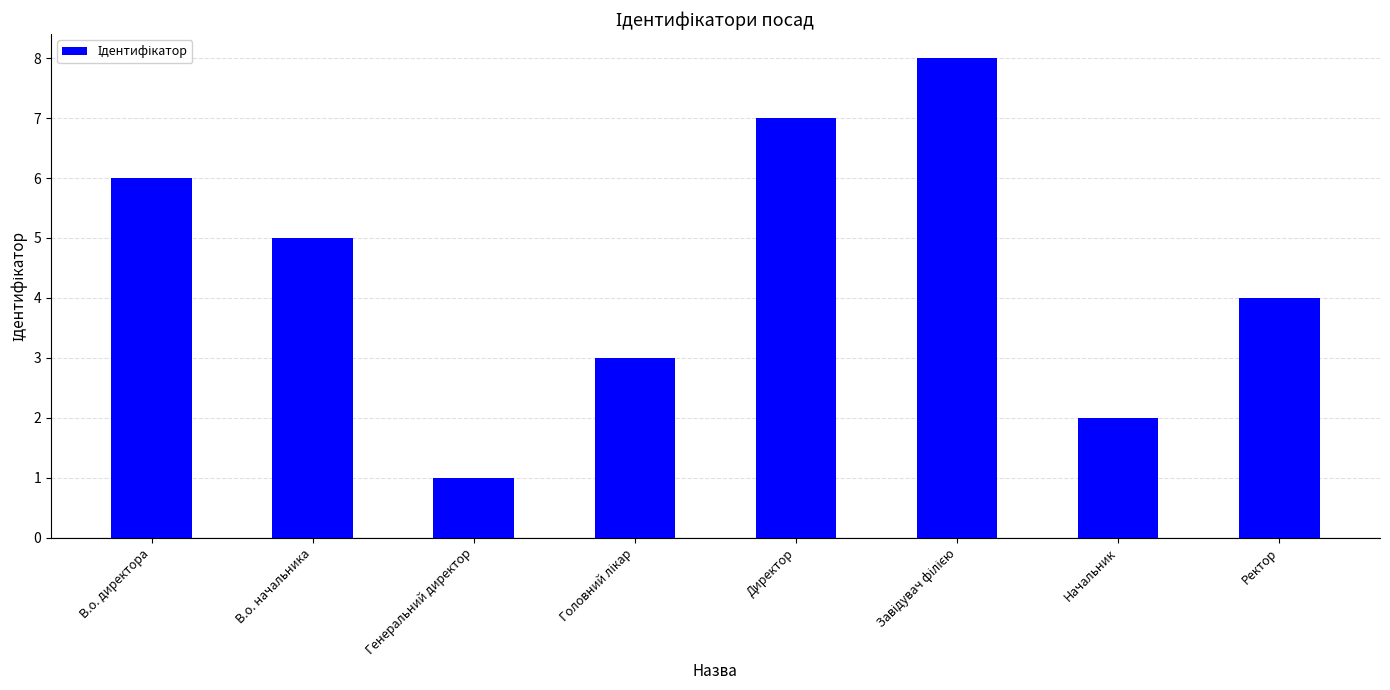

What is the sum of all values?

36